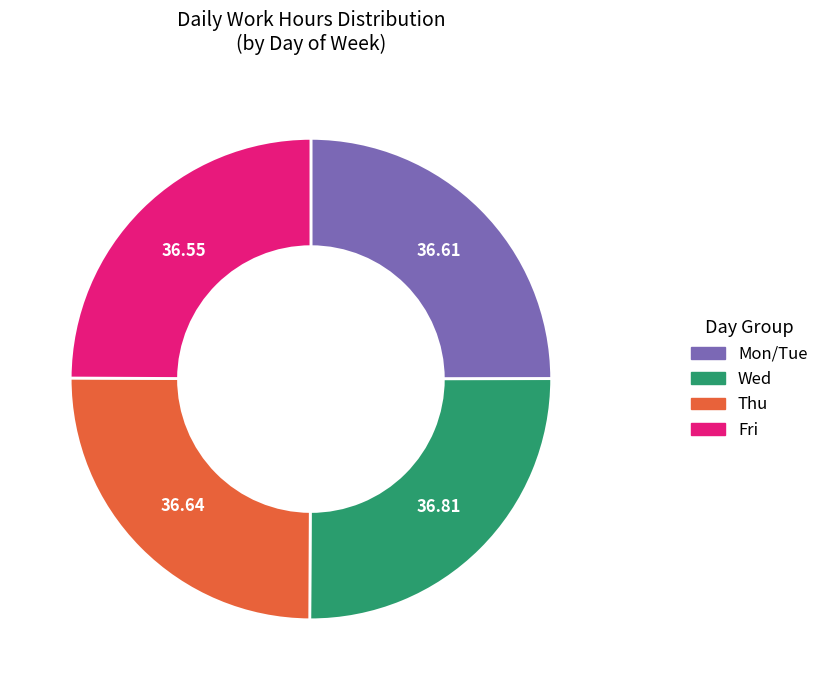

Does any single category account for the majority?

No